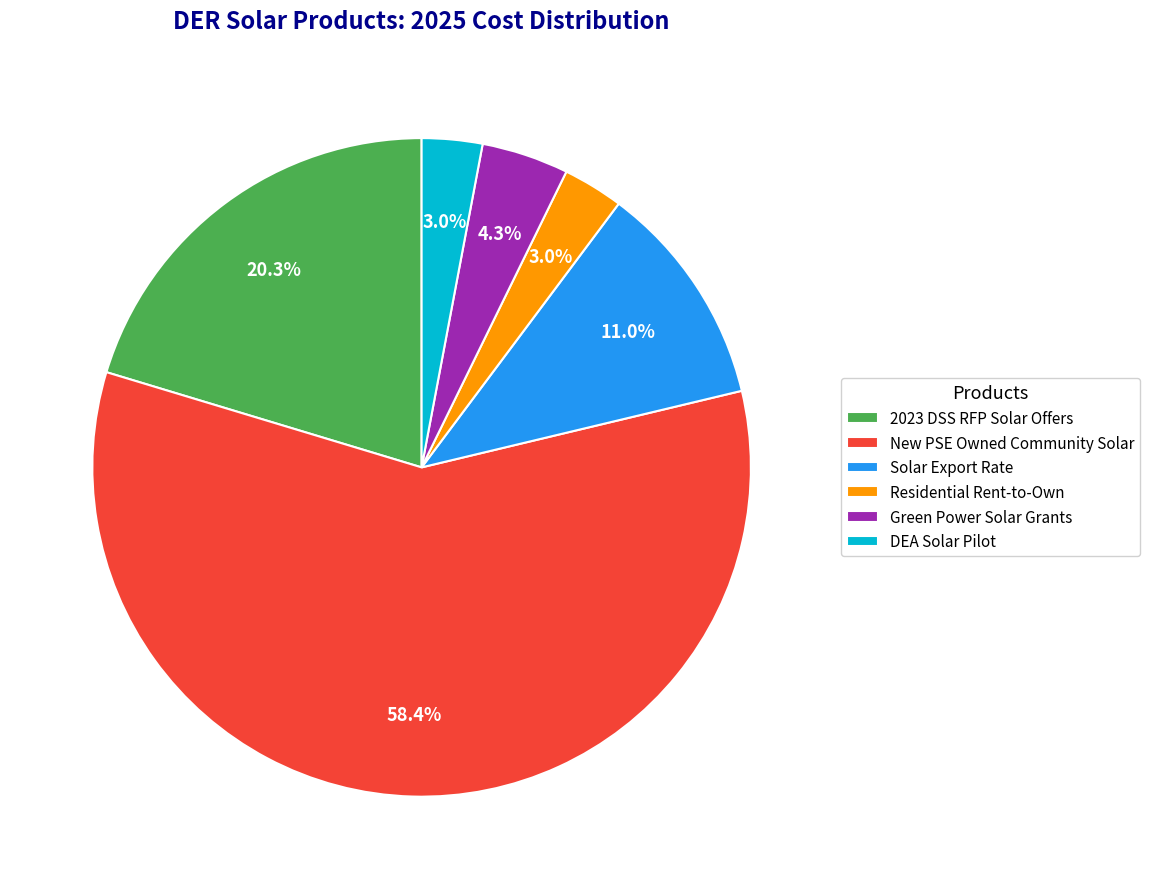

To the nearest percent, what is the combined percentage of DEA Solar Pilot and Residential Rent-to-Own?

6%